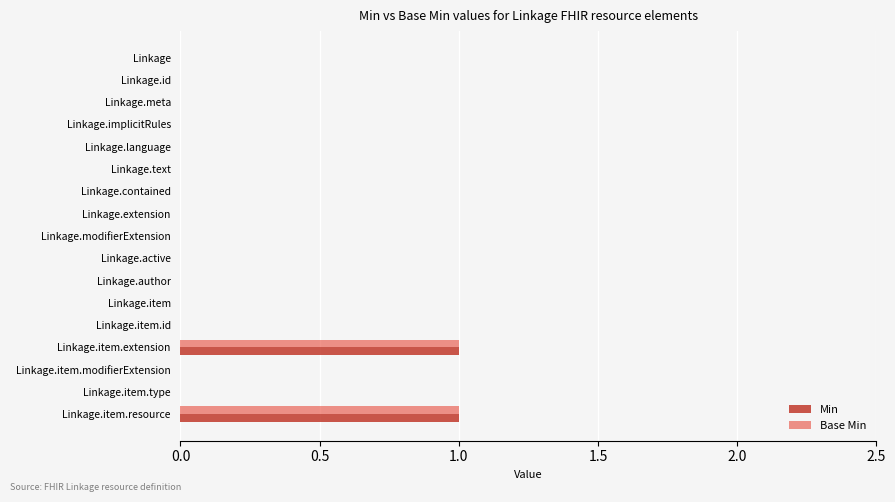

The value of Base Min at Linkage.id is 0. True or false?

True